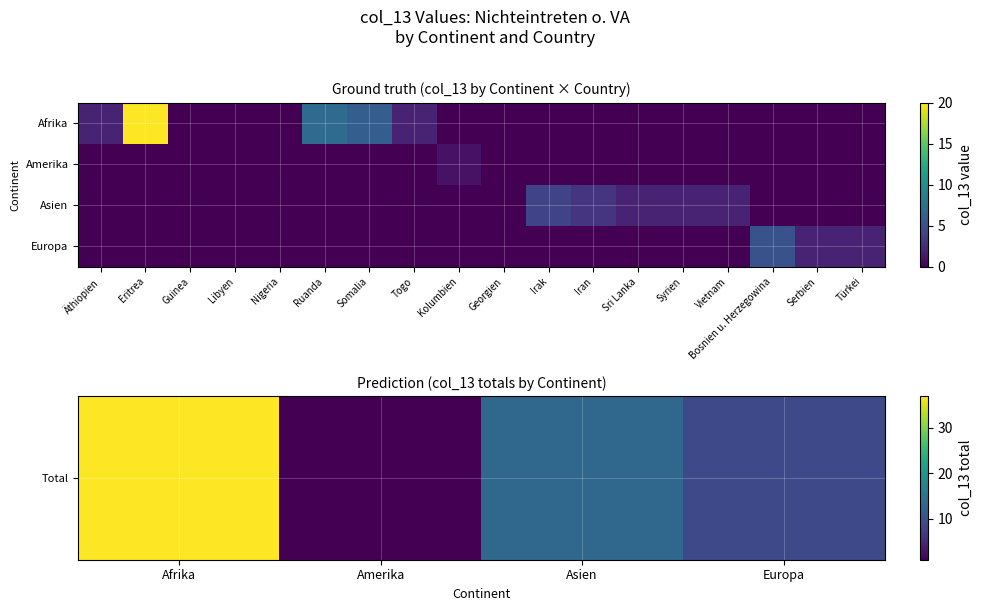

At how many categories does at least one series exceed 18?

1